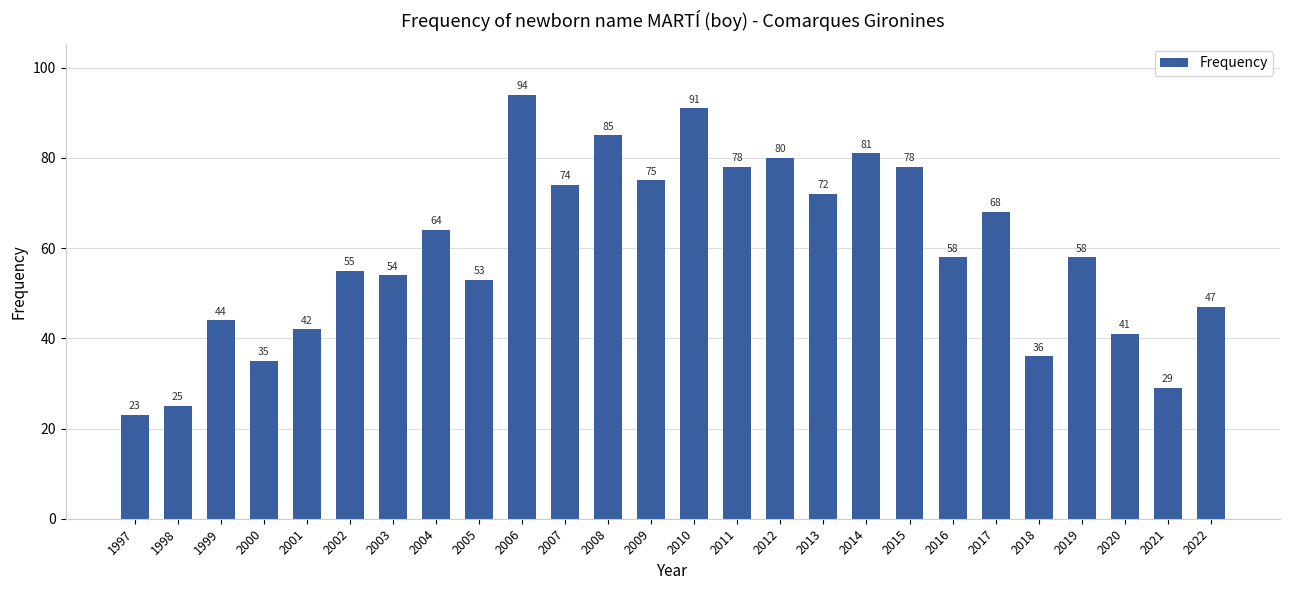

Which category has the highest value across all series?

2006